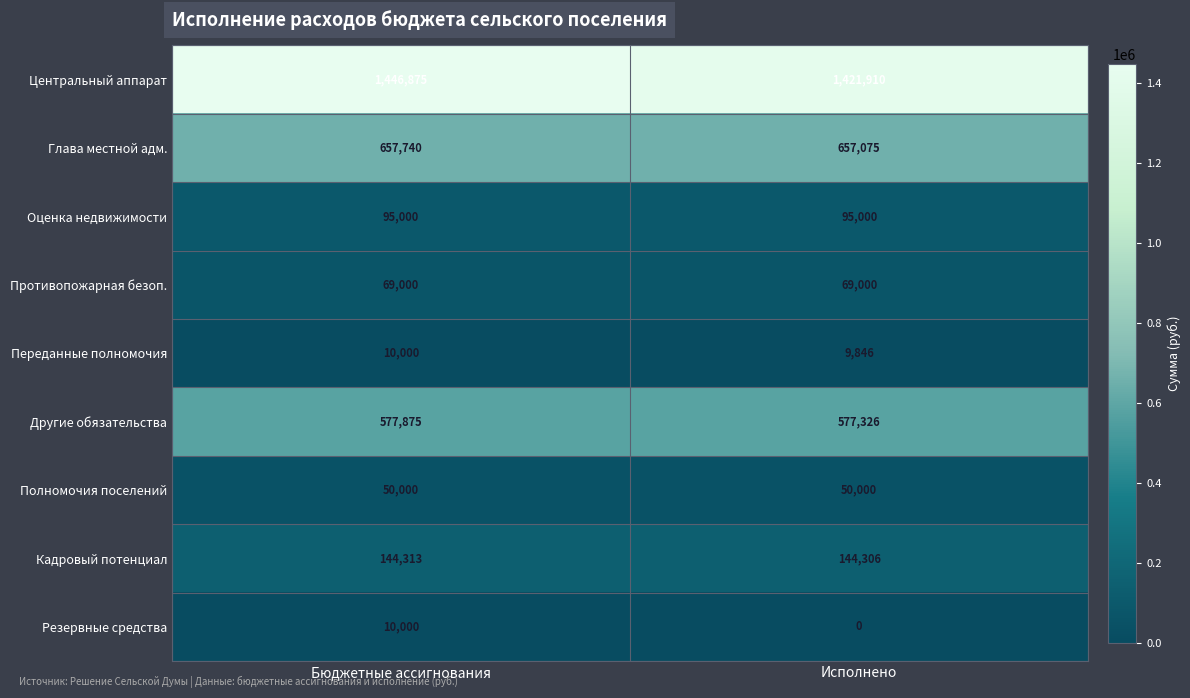

Which series has the largest total across all categories?

Центральный аппарат